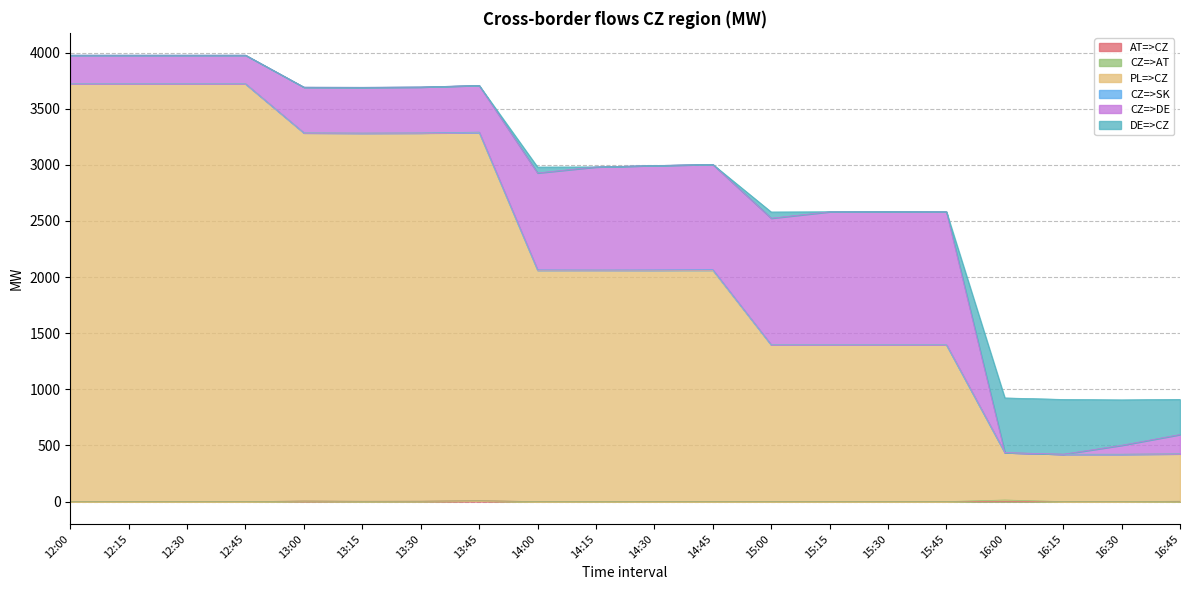

Reading left to right, extract all data points from this chart.

AT=>CZ: 12:00=0.0	12:15=0.0	12:30=0.0	12:45=0.0	13:00=4.9	13:15=2.9	13:30=3.6	13:45=7.8	14:00=0.1	14:15=1.2	14:30=0.0	14:45=0.0	15:00=0.0	15:15=0.0	15:30=0.0	15:45=0.0	16:00=0.0	16:15=0.0	16:30=0.0	16:45=0.0
CZ=>AT: 12:00=0.0	12:15=0.0	12:30=0.0	12:45=0.0	13:00=0.0	13:15=0.0	13:30=0.0	13:45=0.0	14:00=0.0	14:15=0.0	14:30=0.0	14:45=0.0	15:00=0.0	15:15=0.0	15:30=0.0	15:45=0.0	16:00=14.4	16:15=0.0	16:30=0.0	16:45=3.6
PL=>CZ: 12:00=3722.0	12:15=3722.0	12:30=3722.0	12:45=3722.0	13:00=3280.0	13:15=3280.0	13:30=3280.0	13:45=3280.0	14:00=2061.0	14:15=2061.0	14:30=2061.0	14:45=2061.0	15:00=1397.0	15:15=1397.0	15:30=1397.0	15:45=1397.0	16:00=422.3	16:15=422.3	16:30=422.3	16:45=422.3
CZ=>SK: 12:00=0.0	12:15=0.0	12:30=0.0	12:45=0.0	13:00=0.0	13:15=0.0	13:30=0.7	13:45=3.7	14:00=3.1	14:15=1.2	14:30=3.0	14:45=5.1	15:00=0.0	15:15=0.0	15:30=0.0	15:45=0.0	16:00=0.0	16:15=0.0	16:30=0.0	16:45=0.0
CZ=>DE: 12:00=255.0	12:15=255.0	12:30=255.0	12:45=255.0	13:00=407.0	13:15=408.0	13:30=409.0	13:45=416.0	14:00=863.9	14:15=918.0	14:30=930.0	14:45=938.0	15:00=1127.9	15:15=1185.0	15:30=1186.0	15:45=1185.0	16:00=0.0	16:15=0.0	16:30=79.6	16:45=171.8
DE=>CZ: 12:00=0.0	12:15=0.0	12:30=0.0	12:45=0.0	13:00=0.0	13:15=0.0	13:30=0.0	13:45=0.0	14:00=52.1	14:15=0.0	14:30=0.0	14:45=0.0	15:00=55.1	15:15=0.0	15:30=0.0	15:45=0.0	16:00=487.0	16:15=488.0	16:30=404.4	16:45=313.2